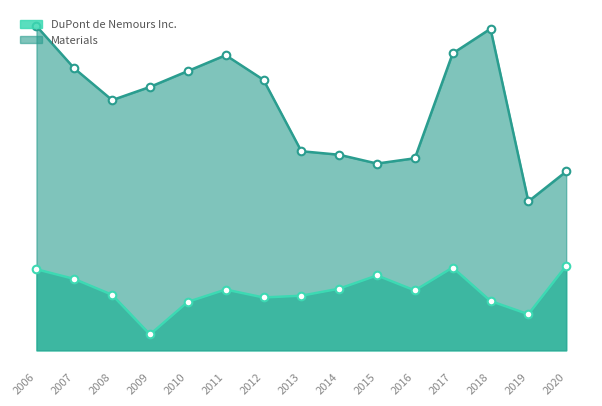

Which series contains the highest Y value?

Materials